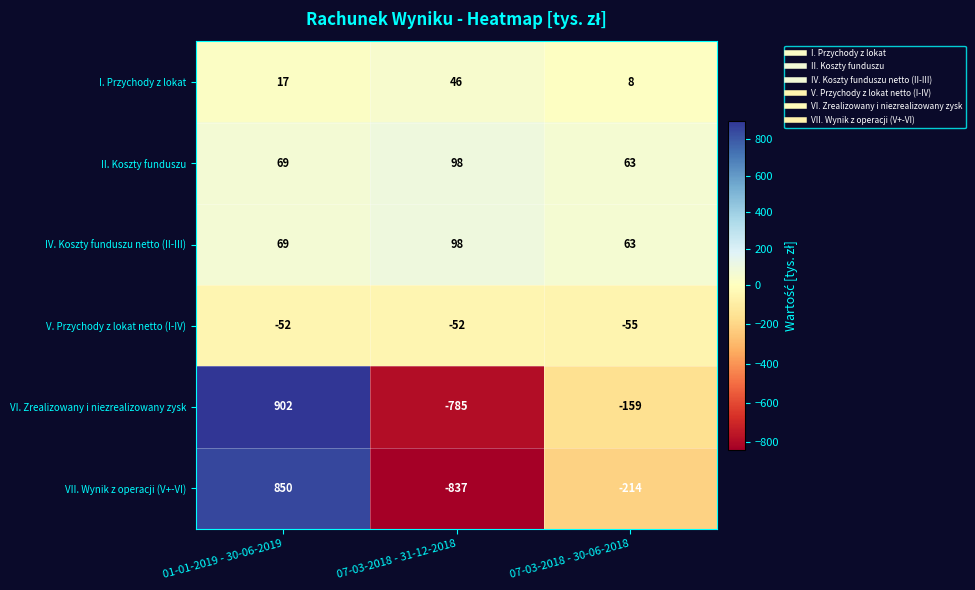

At which category is the sum across all series the highest?

01-01-2019 - 30-06-2019